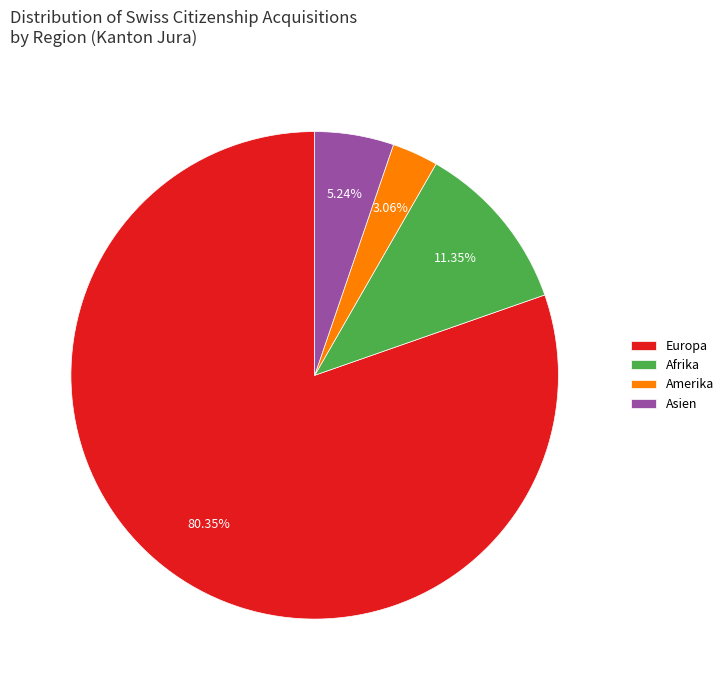

Combined, do Europa and Asien account for over 50%?

Yes